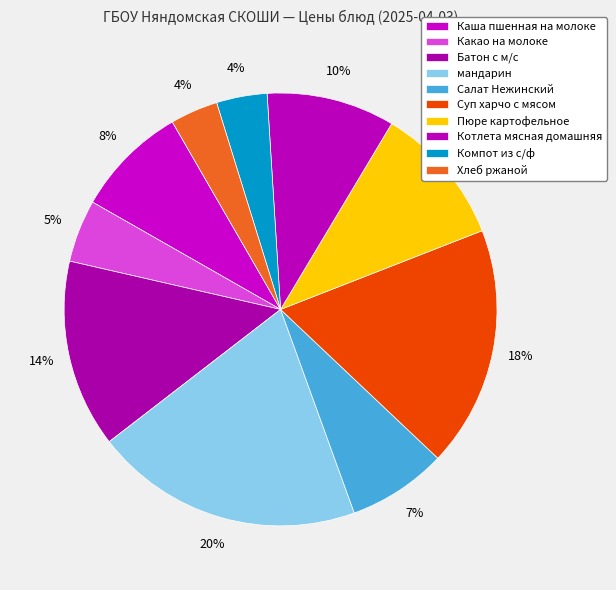

The Салат Нежинский slice represents 7% of the pie. True or false?

True